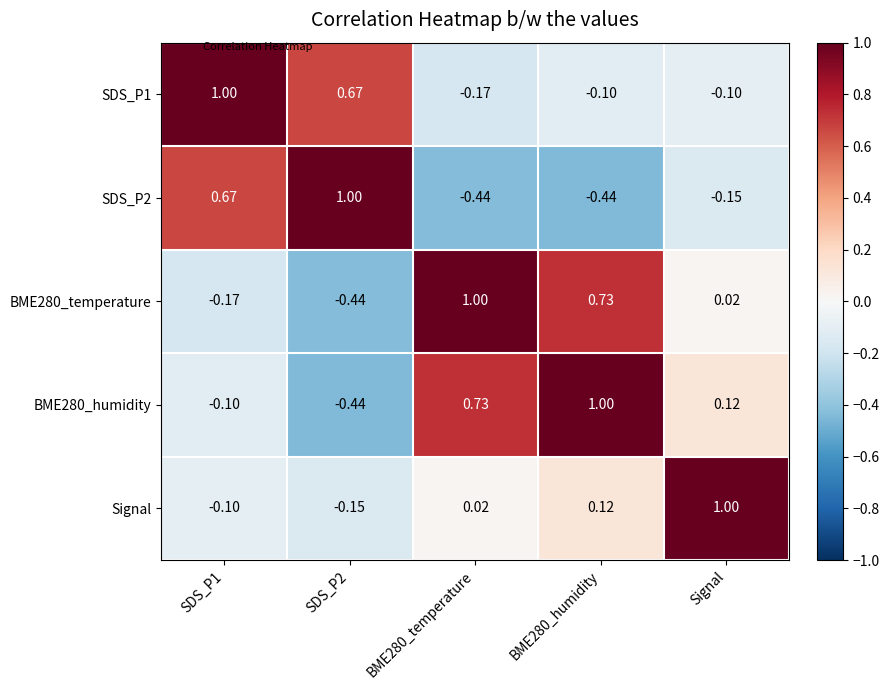

How many series are shown in this chart?

5